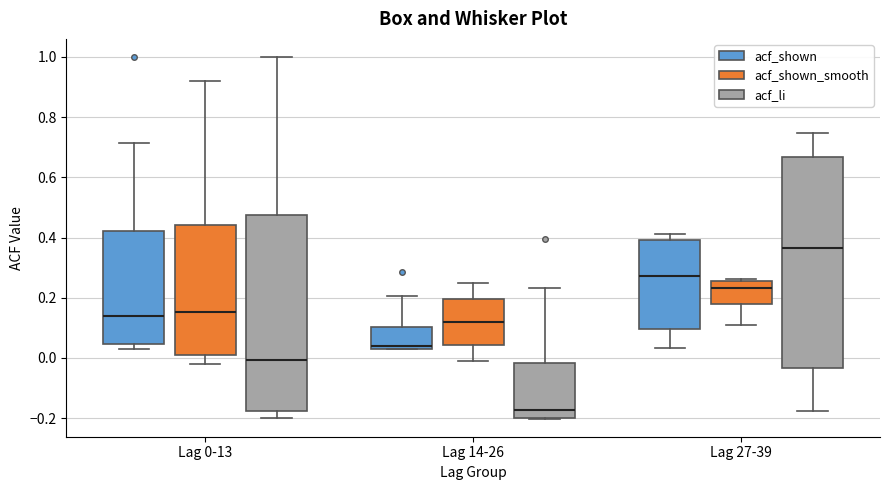

Reading left to right, transcribe this box plot: for each box, give where its median line is, the range the box spans, and where its two whiskers end, as read against the y-axis. The values are not printed on the chart, so give them approximately, as read against the axis.

Lag 0-13 (acf_shown): median 0.14, box 0.04 to 0.42, whiskers 0.02 to 0.72
Lag 0-13 (acf_shown_smooth): median 0.16, box 0.02 to 0.44, whiskers -0.02 to 0.92
Lag 0-13 (acf_li): median 0.00, box -0.18 to 0.48, whiskers -0.20 to 1.00
Lag 14-26 (acf_shown): median 0.04 (just above the box's lower edge), box 0.04 to 0.10, whiskers 0.02 to 0.20
Lag 14-26 (acf_shown_smooth): median 0.12, box 0.04 to 0.20, whiskers -0.02 to 0.24
Lag 14-26 (acf_li): median -0.18, box -0.20 to -0.02, whiskers -0.20 to 0.24
Lag 27-39 (acf_shown): median 0.28, box 0.10 to 0.40, whiskers 0.04 to 0.42
Lag 27-39 (acf_shown_smooth): median 0.24, box 0.18 to 0.26, whiskers 0.10 to 0.26 (just above the box's upper edge)
Lag 27-39 (acf_li): median 0.36, box -0.04 to 0.66, whiskers -0.18 to 0.74